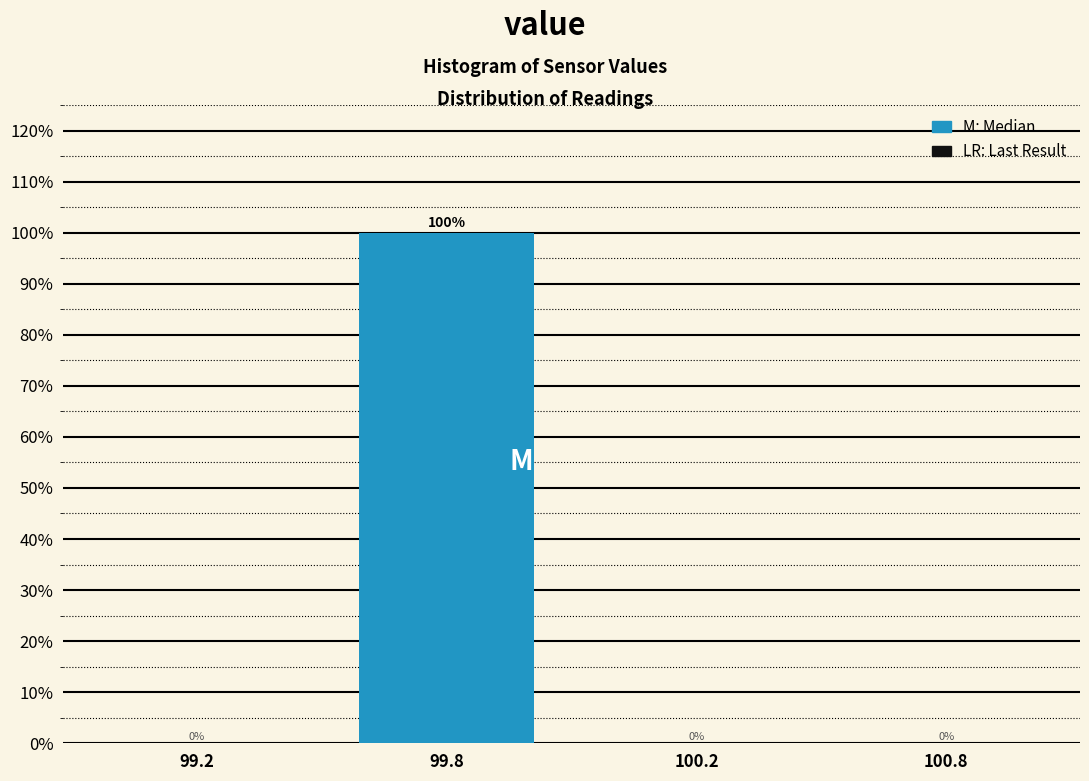

Reading right to left, transcribe all the data shown in this chart.

100.8=0	99.8=100